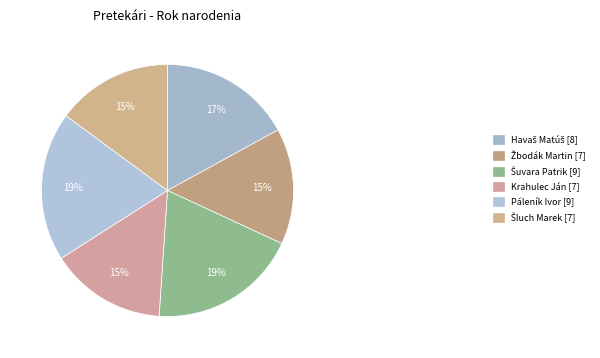

To the nearest percent, what is the average slice percentage?

17%